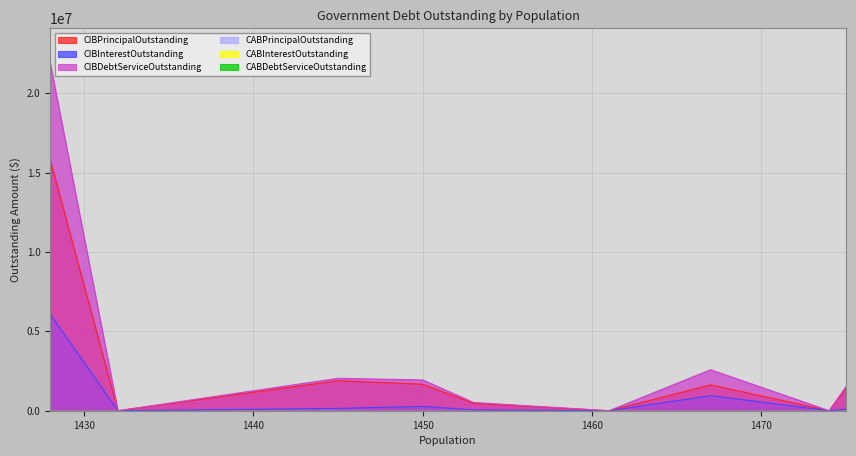

How many interior local peaks does the CIBPrincipalOutstanding series have?

2